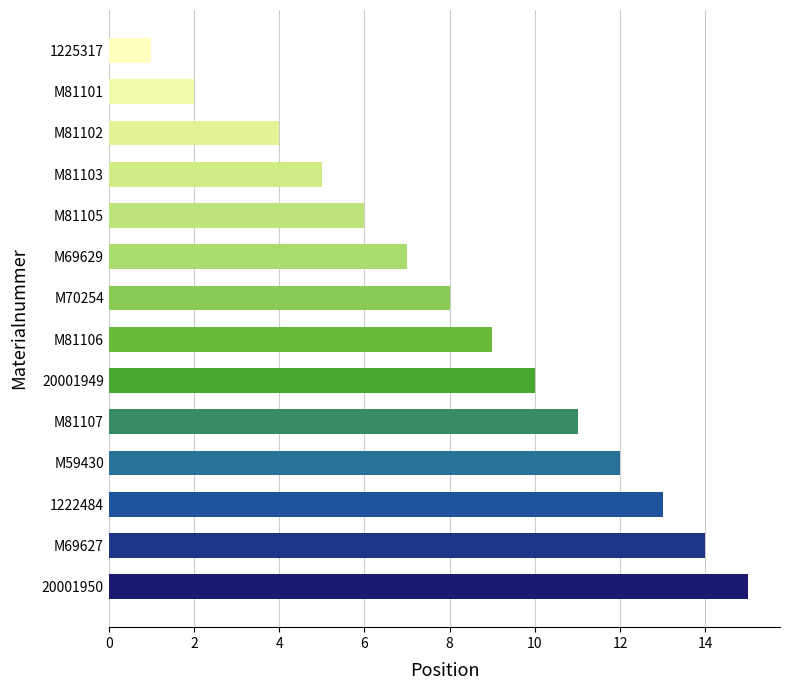

What is the greatest value displayed?

15